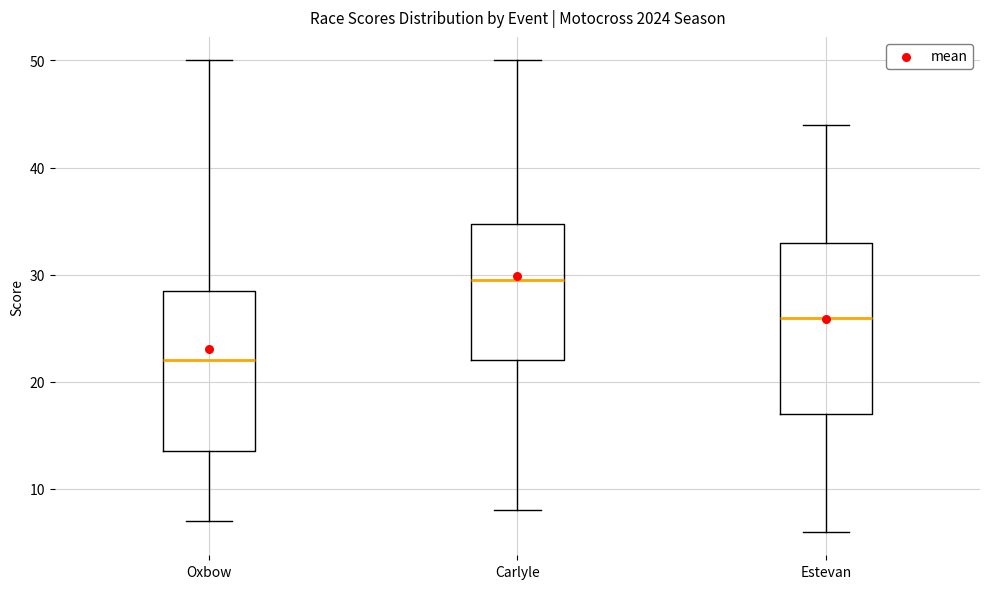

Which box is the tallest, from its lower edge to its upper edge?

Estevan